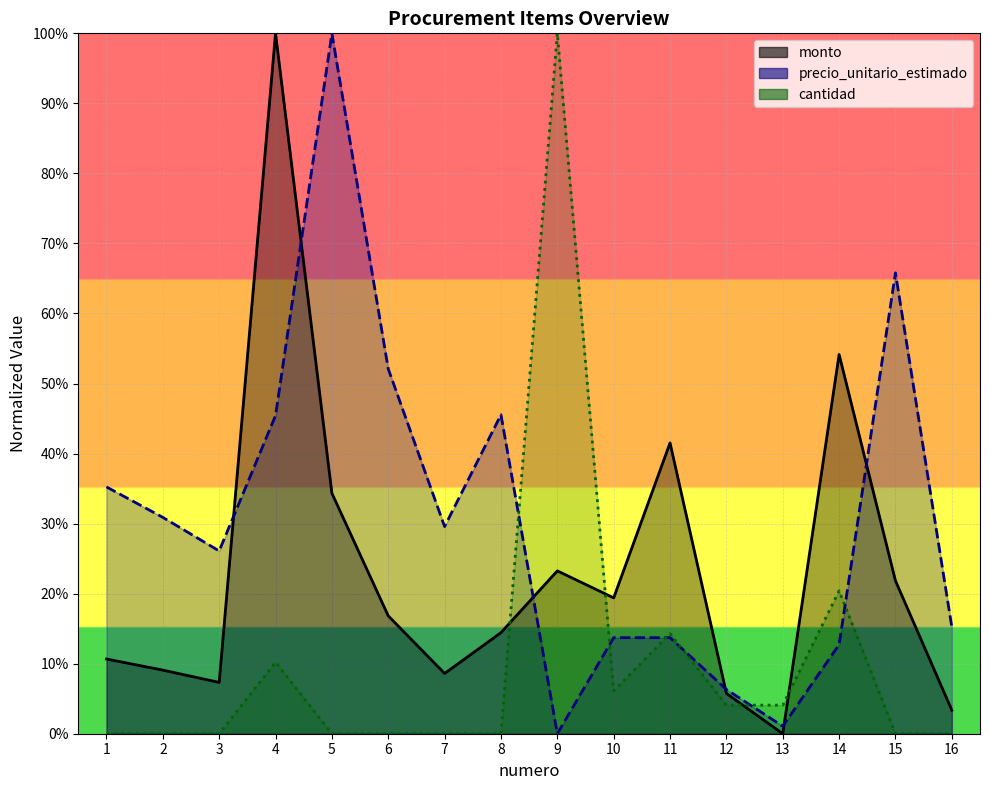

List the labels in order of cantidad value, smallest first.

1, 2, 3, 5, 6, 7, 8, 15, 16, 12, 13, 10, 4, 11, 14, 9